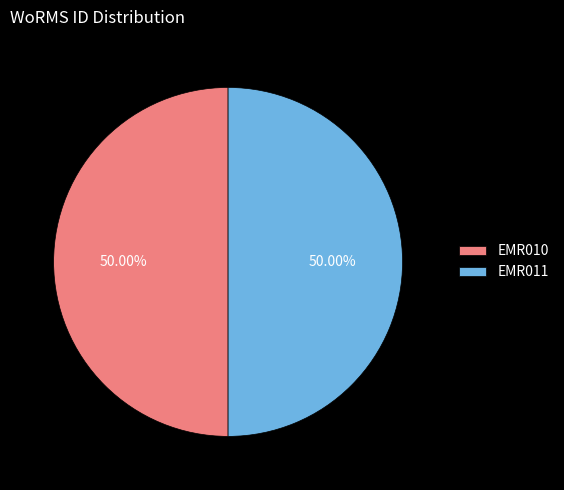

Count the number of slices in the pie.

2